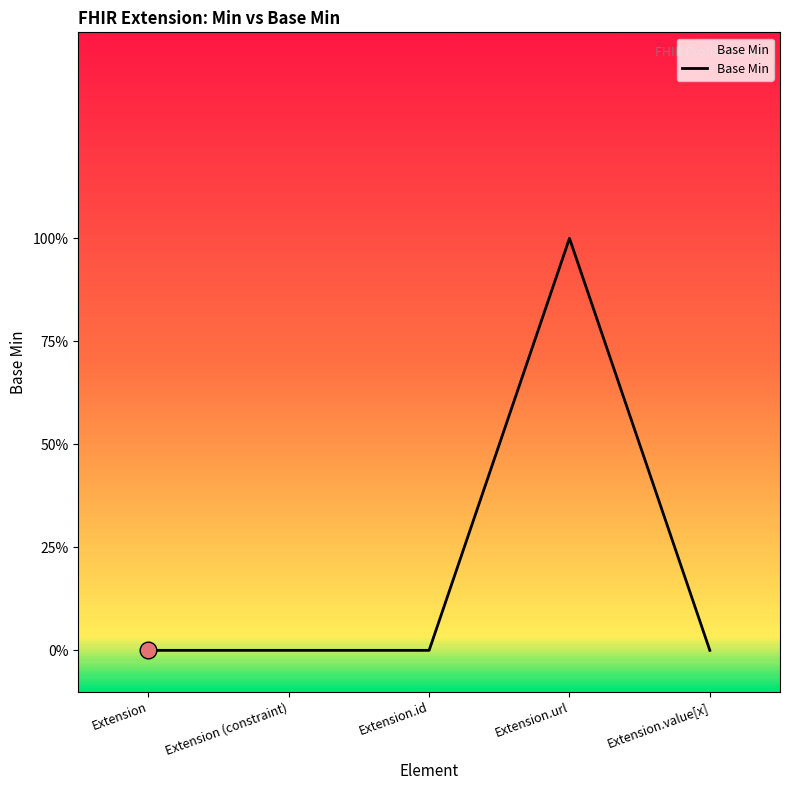

Is this an area chart (filled region under the line)?

No